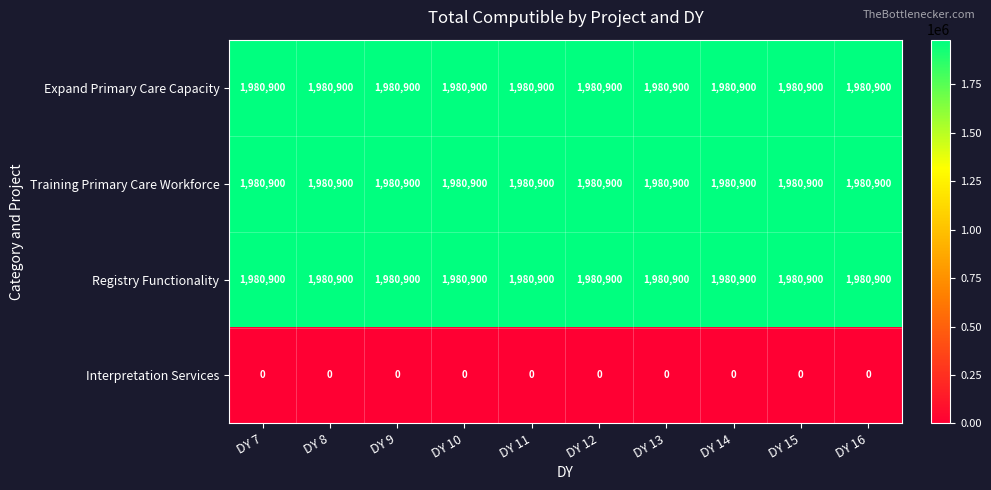

At how many categories does at least one series exceed 1165624?

10